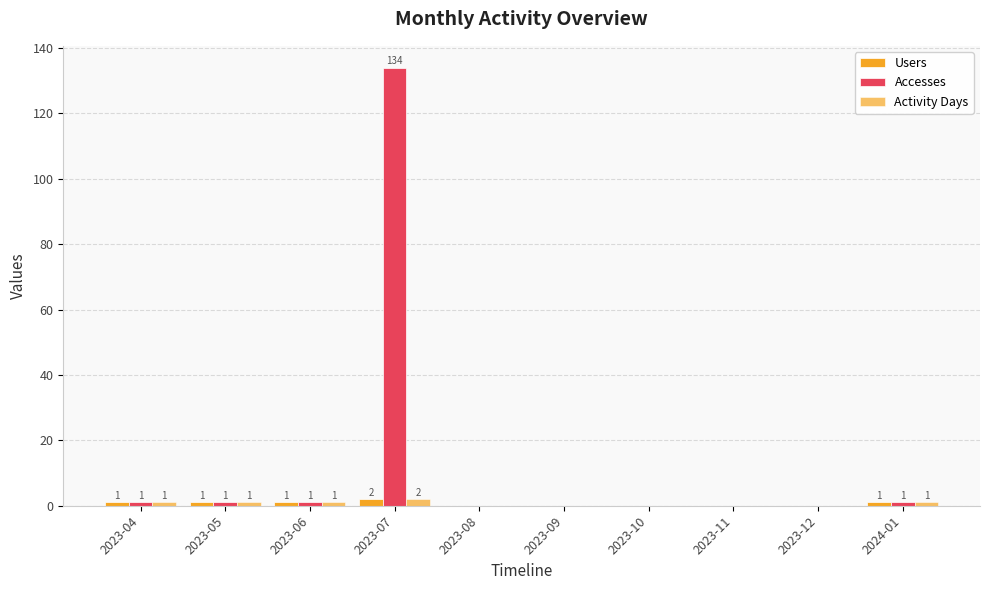

How many distinct data groups are displayed?

3